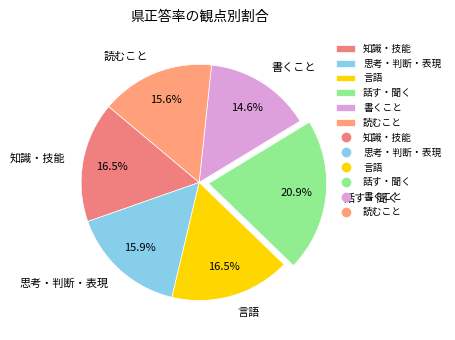

True or false: 読むこと accounts for 16% of the total.

True